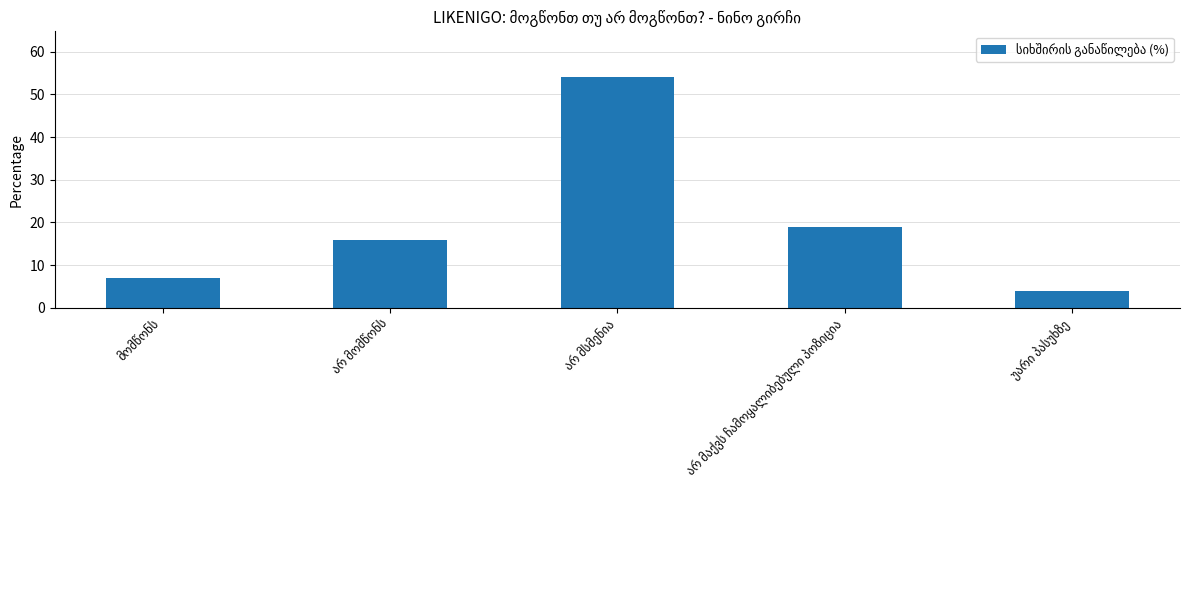

What is the greatest value displayed?

54